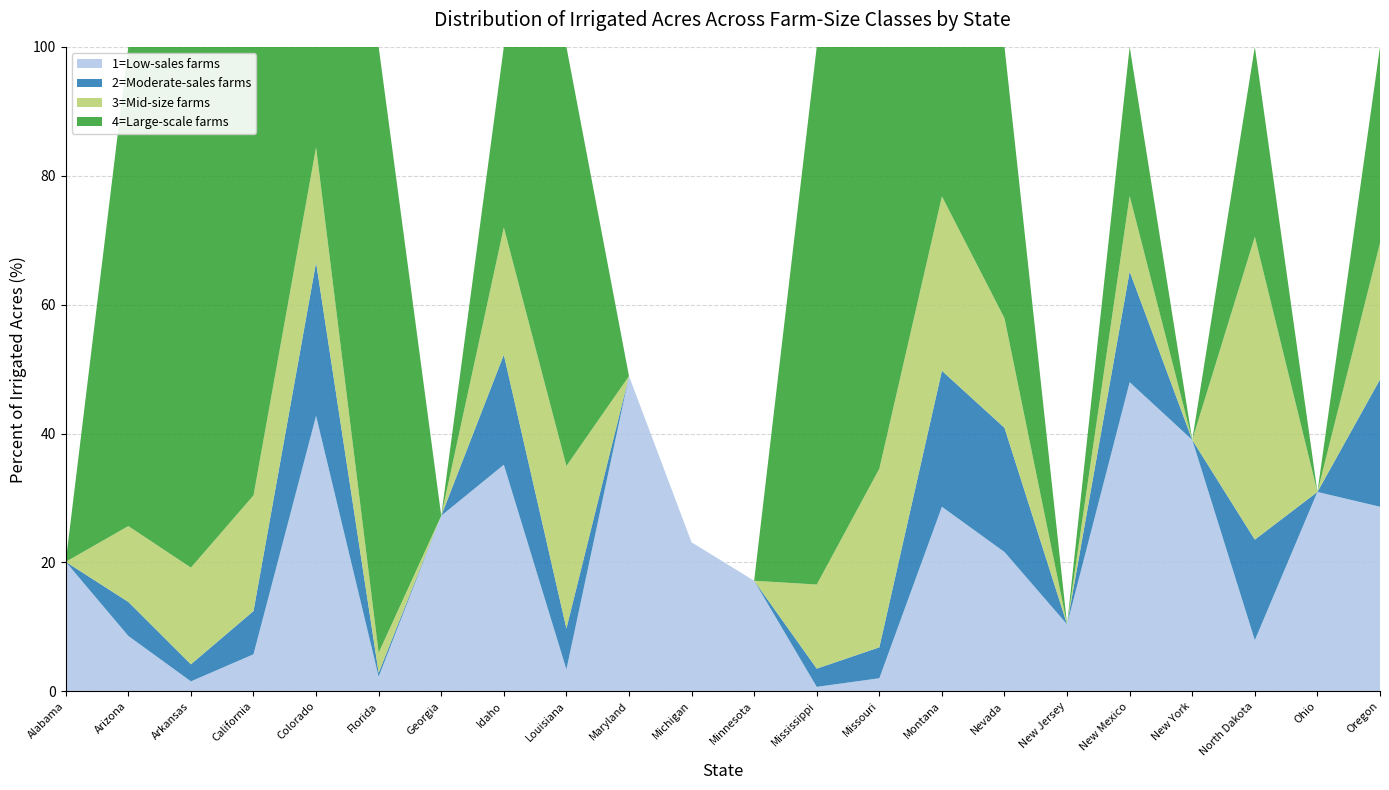

Reading right to left, transcribe all the data shown in this chart.

1=Low-sales farms: 28.6	30.9	7.9	39.0	48.0	10.4	21.6	28.6	2.0	0.7	17.2	23.1	48.9	3.4	35.2	27.3	2.3	42.7	5.7	1.5	8.6	20.1
2=Moderate-sales farms: 19.7	0.0	15.6	0.0	17.2	0.0	19.3	21.1	4.8	2.8	0.0	0.0	0.0	6.4	17.1	0.0	0.6	23.8	6.7	2.6	5.3	0.0
3=Mid-size farms: 21.2	0.0	47.0	0.0	11.7	0.0	17.0	27.1	27.7	13.0	0.0	0.0	0.0	25.2	19.8	0.0	3.1	17.9	17.9	15.0	11.8	0.0
4=Large-scale farms: 30.4	0.0	29.5	0.0	23.1	0.0	42.1	23.2	65.5	83.4	0.0	0.0	0.0	65.0	28.0	0.0	94.0	15.6	69.6	80.8	74.4	0.0